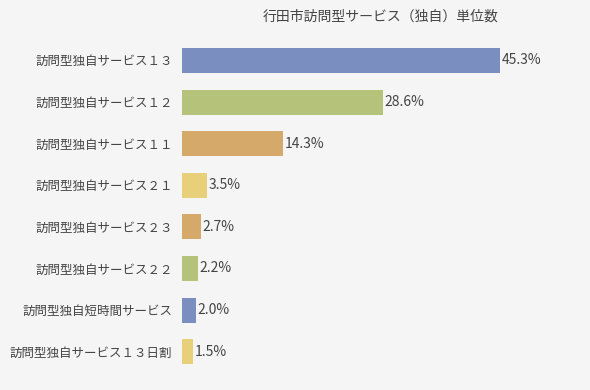

Does the chart contain any negative values?

No